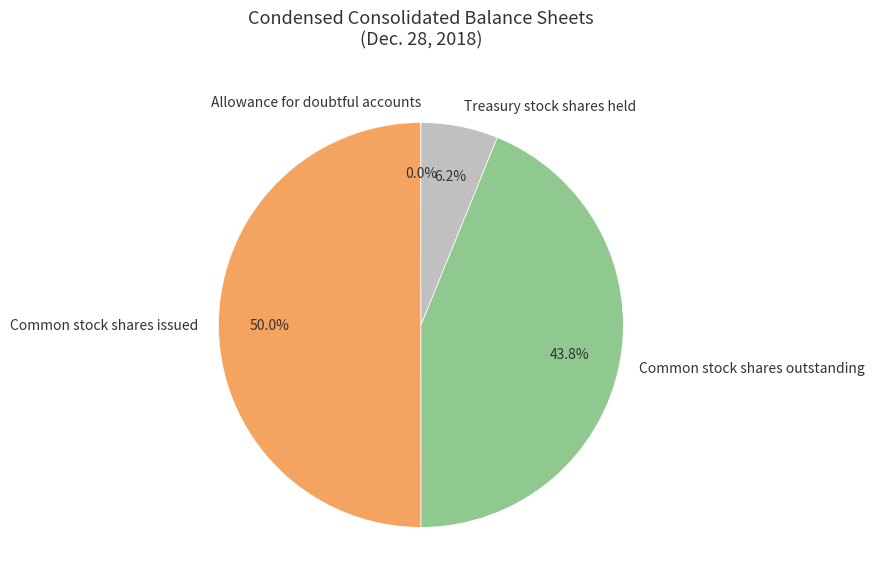

Approximately how many times larger is the value at Common stock shares issued compared to Common stock shares outstanding?

1.1